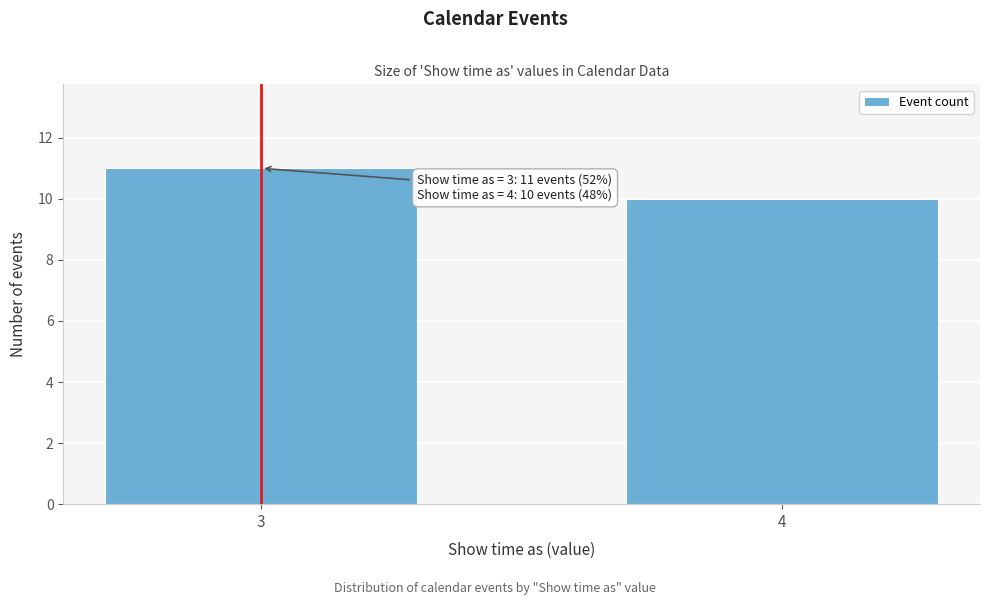

Reading left to right, extract all data points from this chart.

11	10